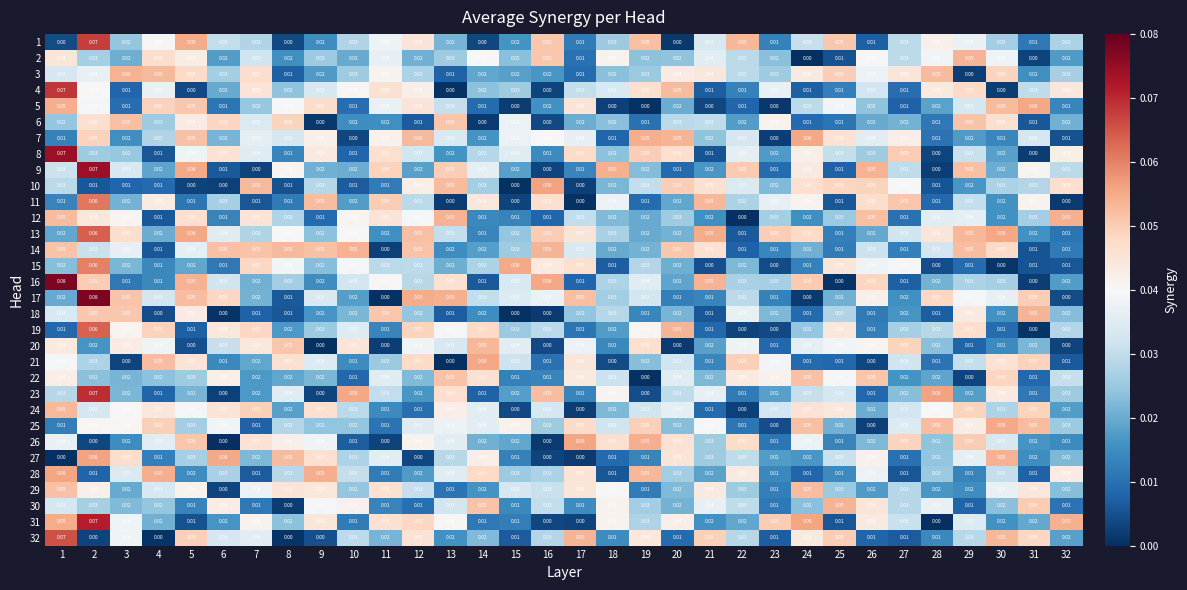

Rank the series by their maximum value, from lowest to highest.

22, 6, 29, 24, 20, 2, 18, 30, 14, 3, 12, 25, 7, 21, 5, 26, 28, 10, 27, 15, 11, 19, 13, 32, 1, 4, 23, 31, 9, 8, 17, 16